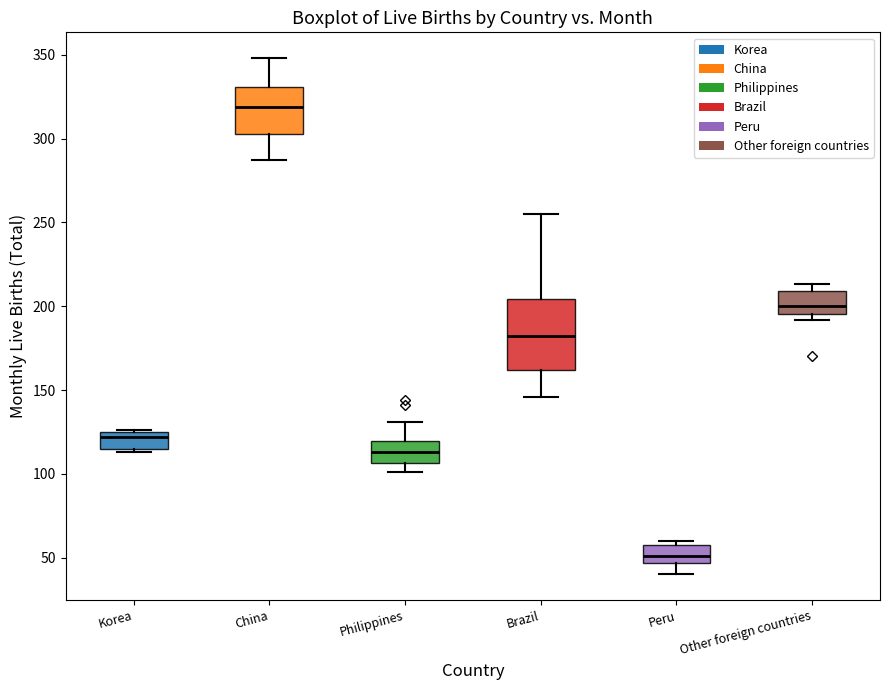

Reading left to right, transcribe this box plot: for each box, give where its median line is, the range the box spans, and where its two whiskers end, as read against the y-axis. The values are not printed on the chart, so give them approximately, as read against the axis.

Korea: median 120, box 115 to 125, whiskers 115 (just below the box's lower edge) to 125
China: median 320, box 305 to 330, whiskers 285 to 350
Philippines: median 115, box 105 to 120, whiskers 100 to 130
Brazil: median 180, box 160 to 205, whiskers 145 to 255
Peru: median 50, box 45 to 60, whiskers 40 to 60 (just above the box's upper edge)
Other foreign countries: median 200, box 195 to 210, whiskers 190 to 215